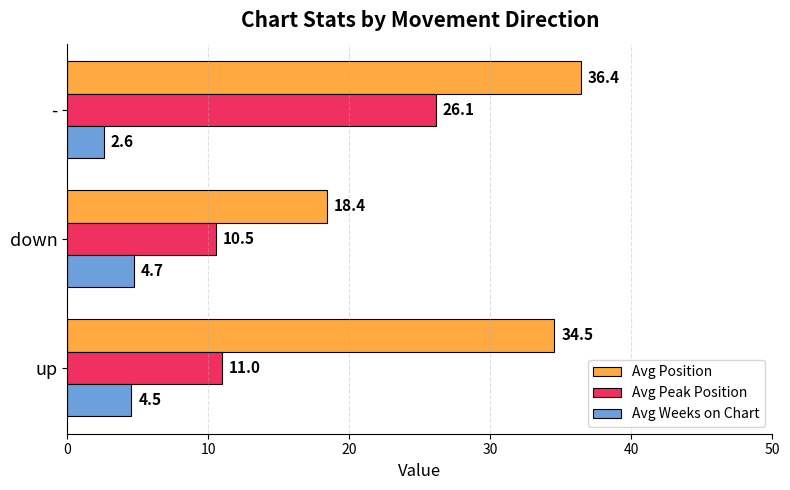

List the labels in order of Avg Peak Position value, smallest first.

down, up, -